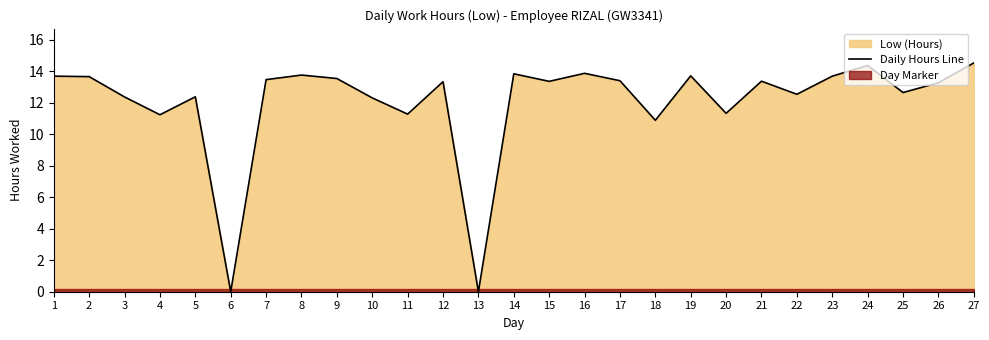

At which category does the data reach its first local peak?

5